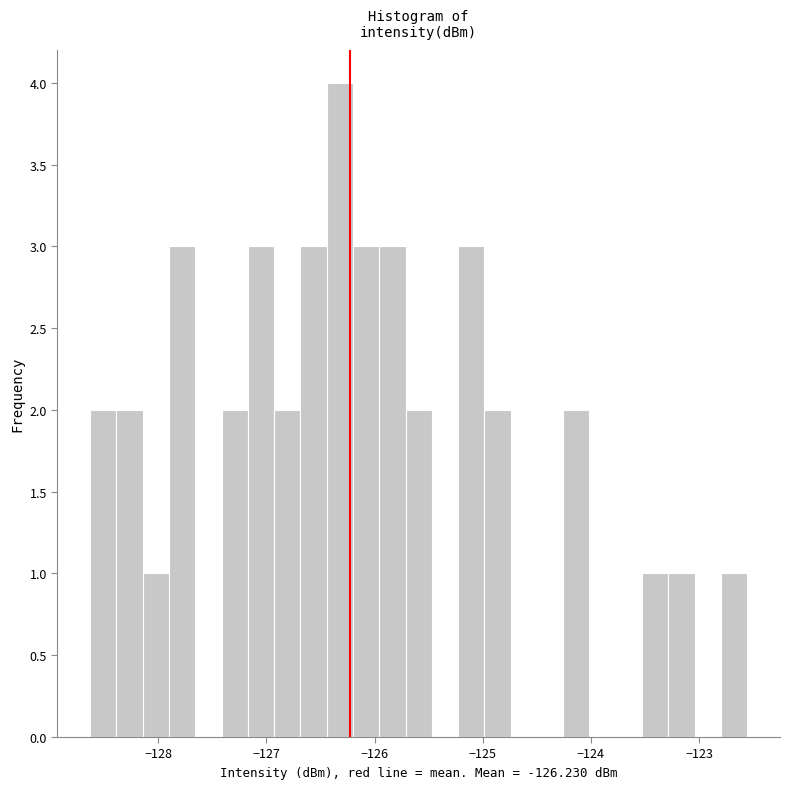

Read against the x-axis, roughly where is the centre of the tallest bar?

-126.3